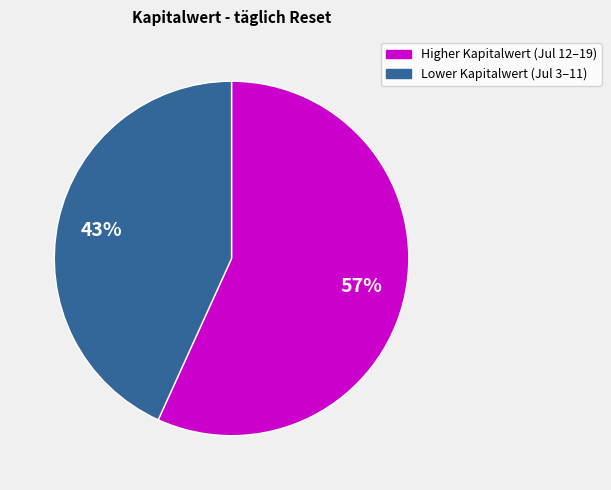

Is there a majority slice in this chart?

Yes